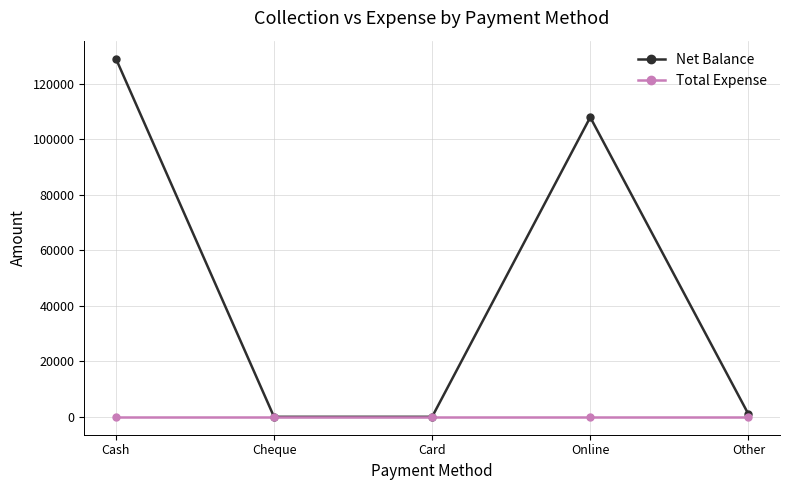

At which category is the sum across all series the highest?

Cash